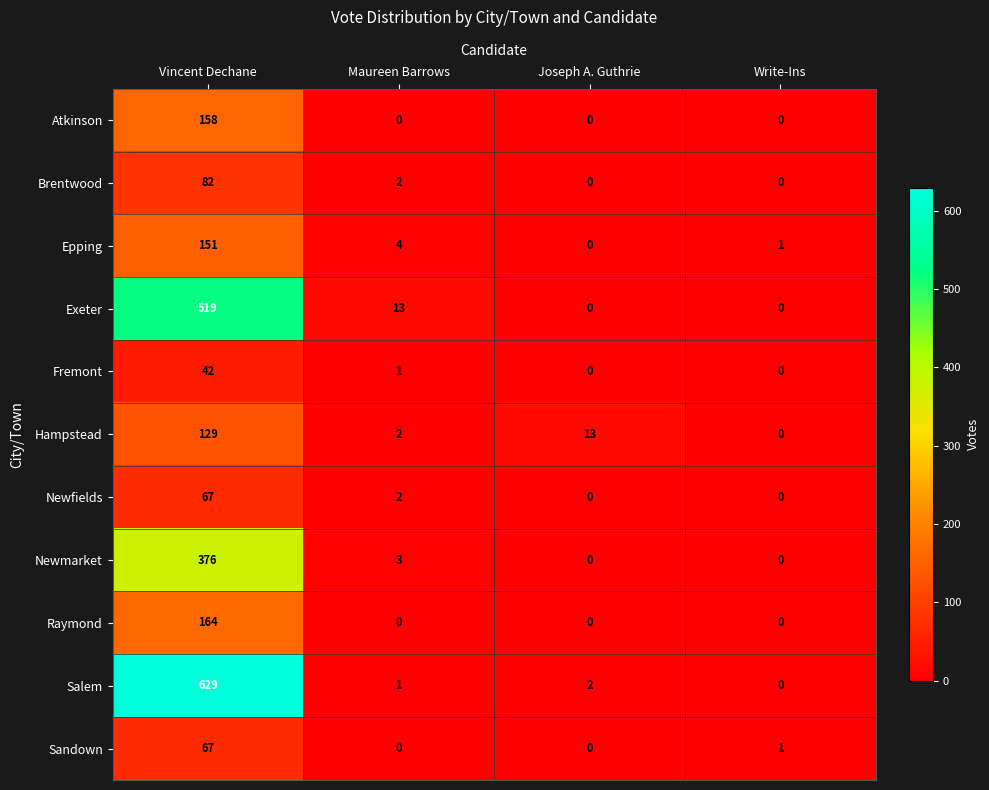

At which label is Brentwood closest to 41?

Maureen Barrows